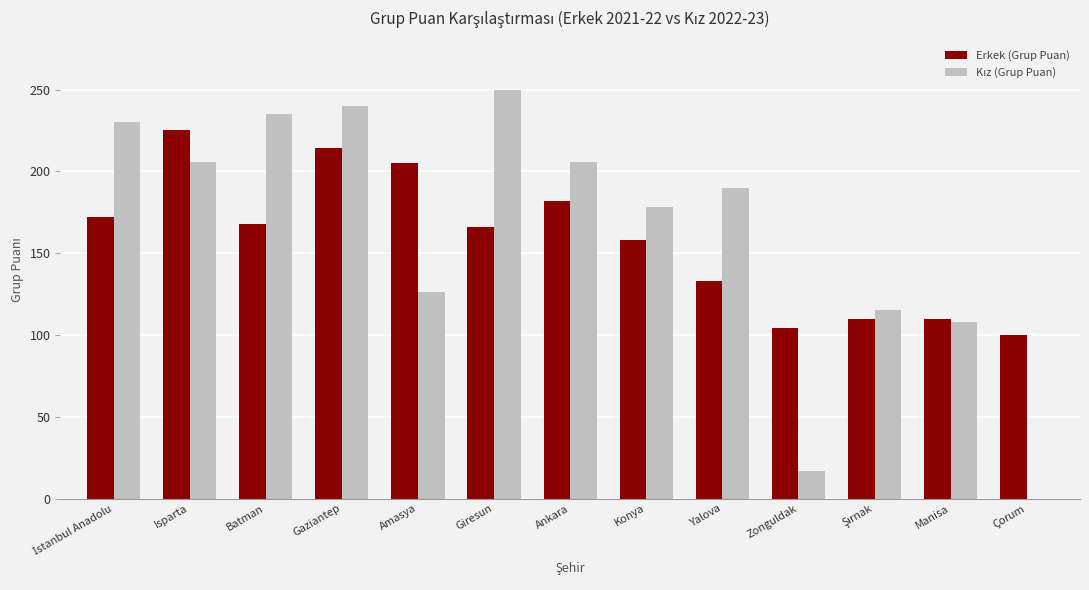

What is the sum of all Erkek (Grup Puan) values?

2047